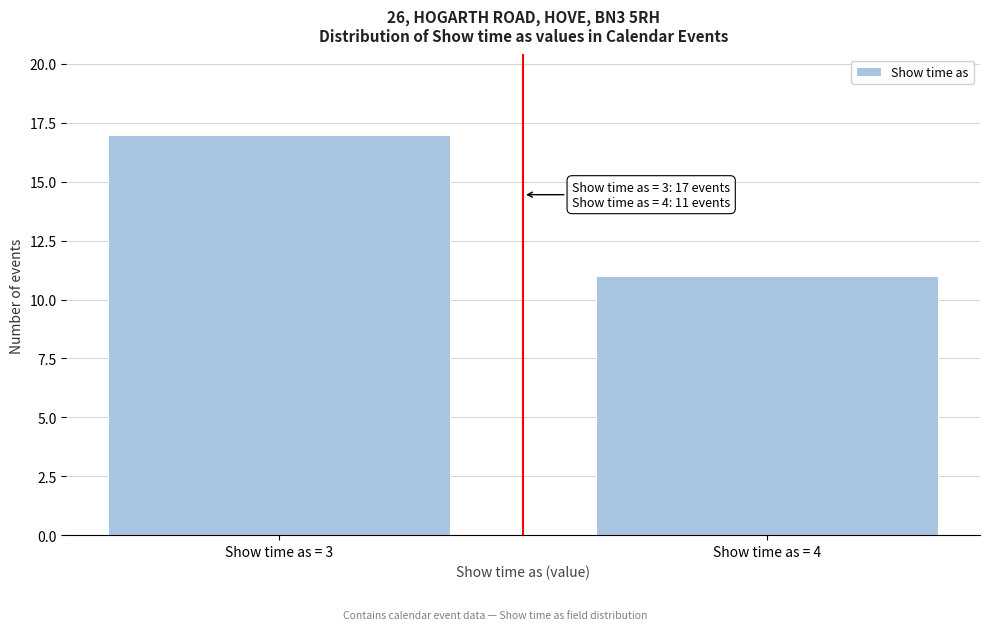

Reading left to right, what are all the values shown in this chart?

Show time as = 3=17	Show time as = 4=11